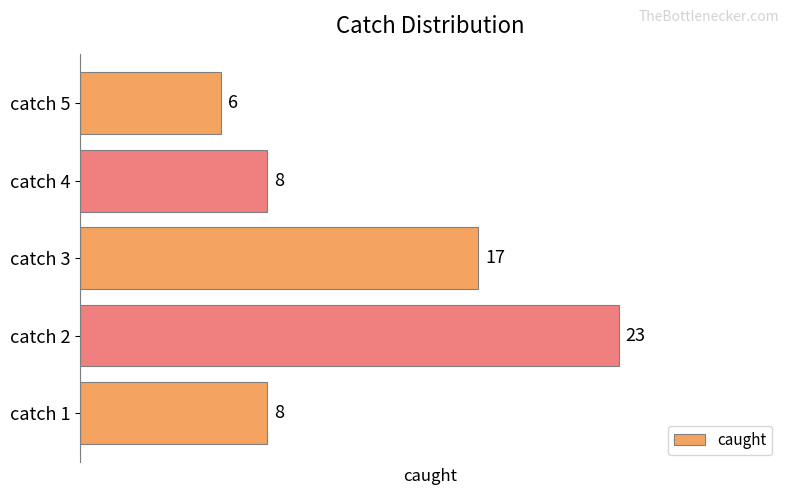

What is the ratio of the value at catch 5 to the value at catch 3?

0.4